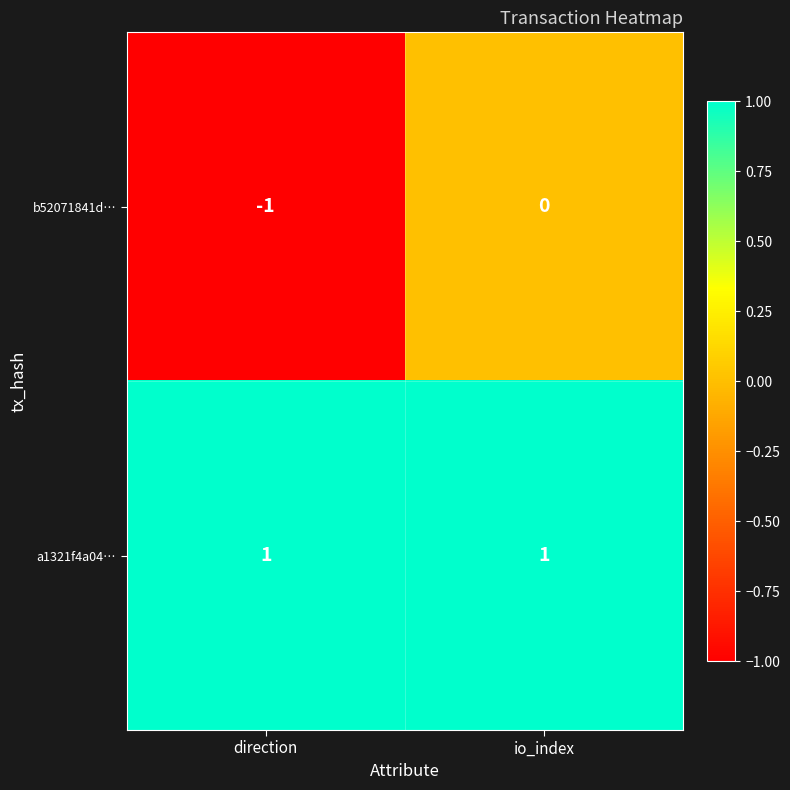

Where is b52071841d… nearest to the value 0?

io_index